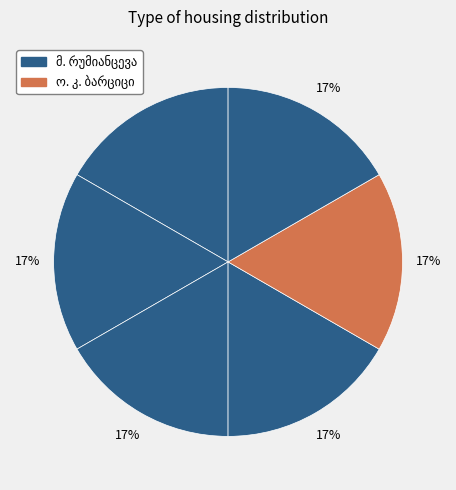

Is there any slice that represents more than half of the pie?

No